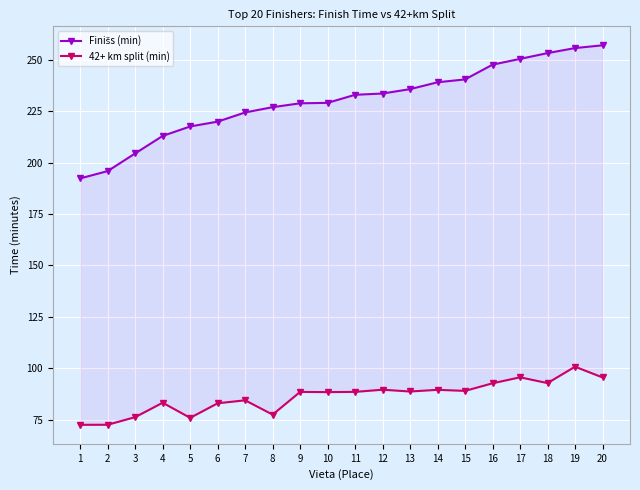

At which category does the chart reach its minimum across all series?

1